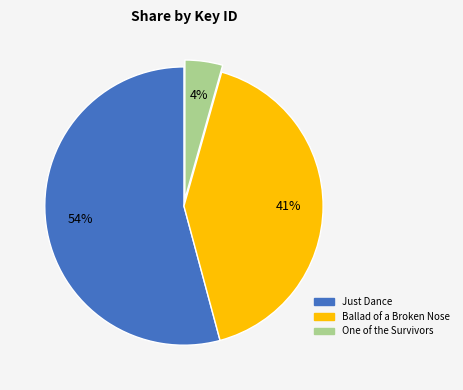

What percentage is the Ballad of a Broken Nose slice, to the nearest percent?

41%